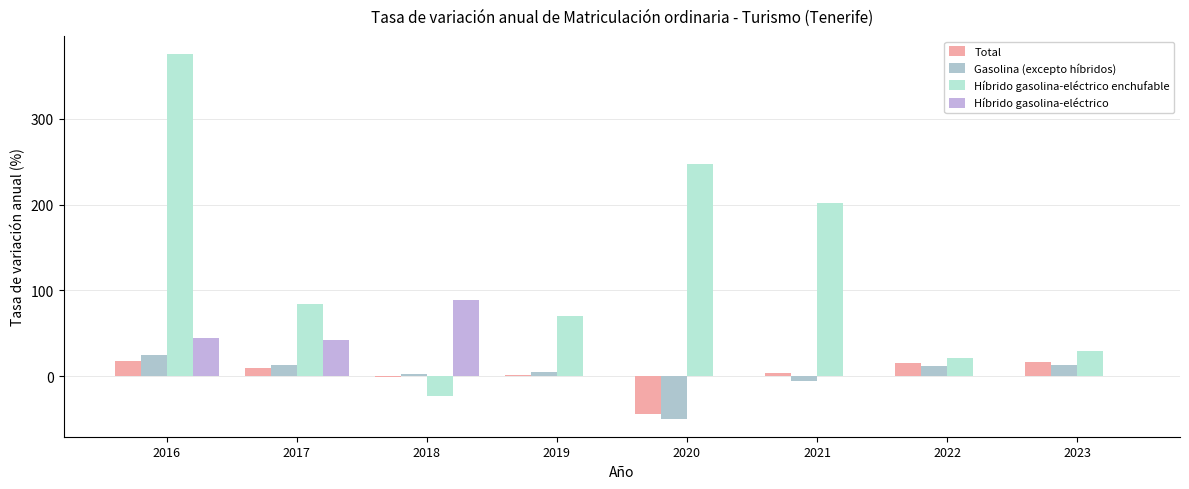

What are all the series names shown in the legend?

Total, Gasolina (excepto híbridos), Híbrido gasolina-eléctrico enchufable, Híbrido gasolina-eléctrico